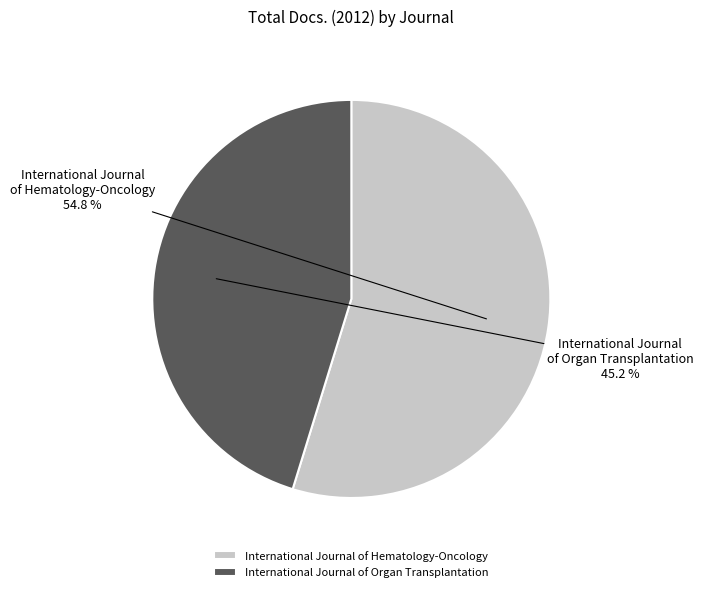

To the nearest percent, what is the difference between the International Journal of Organ Transplantation and International Journal of Hematology-Oncology slice percentages?

10%